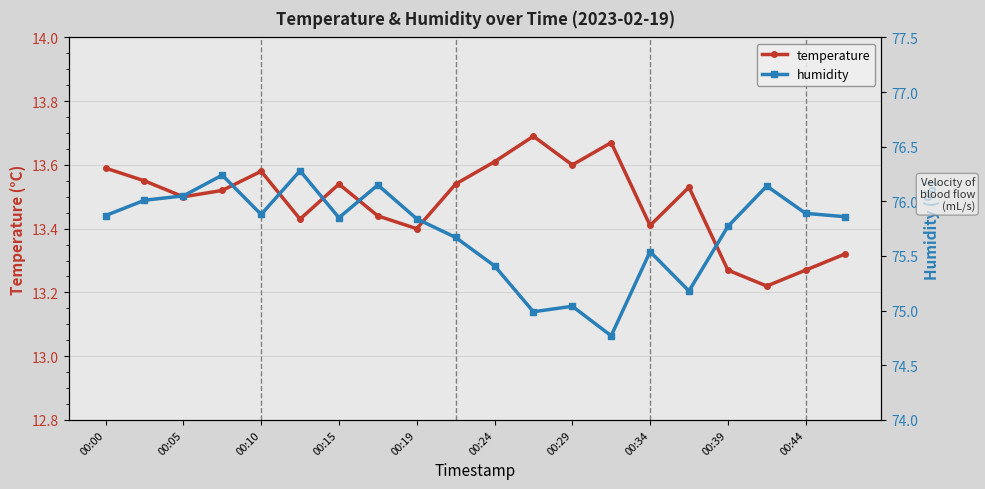

How many temperature values are between 13 and 14?

20